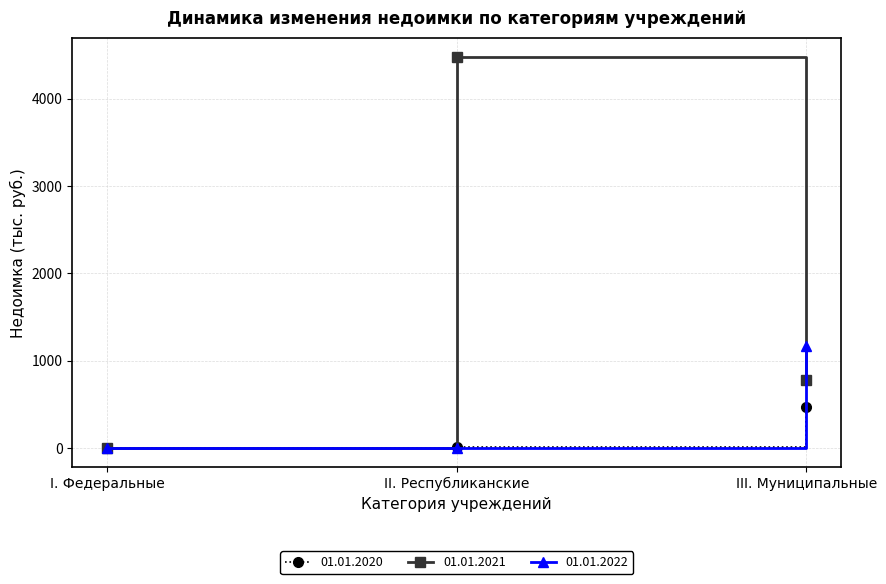

How many data points in 01.01.2020 are less than 7?

1